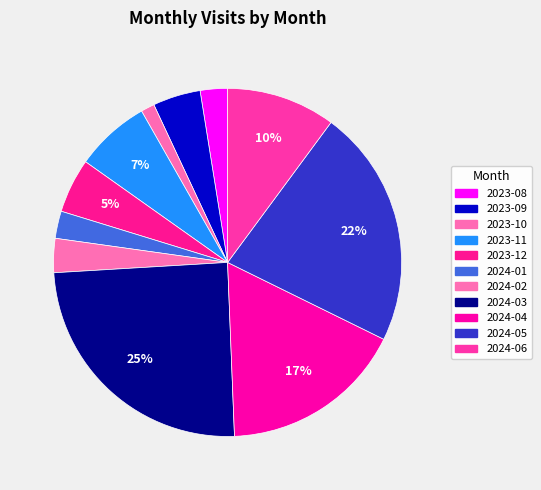

Combined, what portion of the pie is 2023-11 and 2024-03?

31.6%